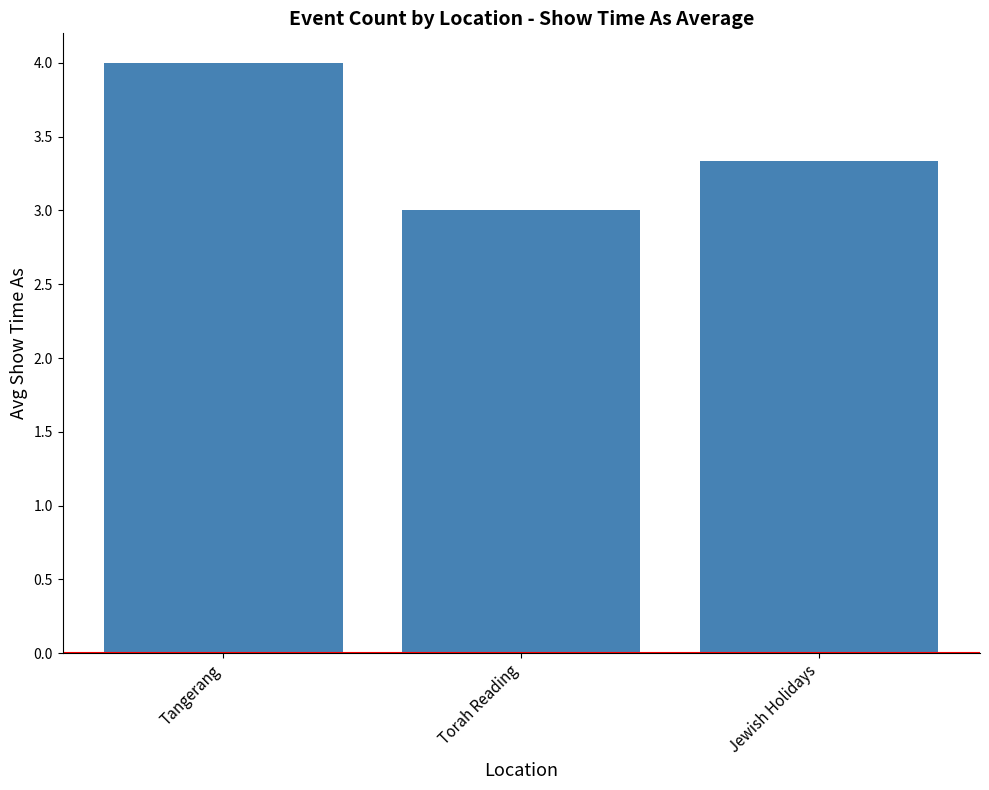

Reading left to right, what are all the values shown in this chart?

Tangerang=4.0	Torah Reading=3.0	Jewish Holidays=3.3